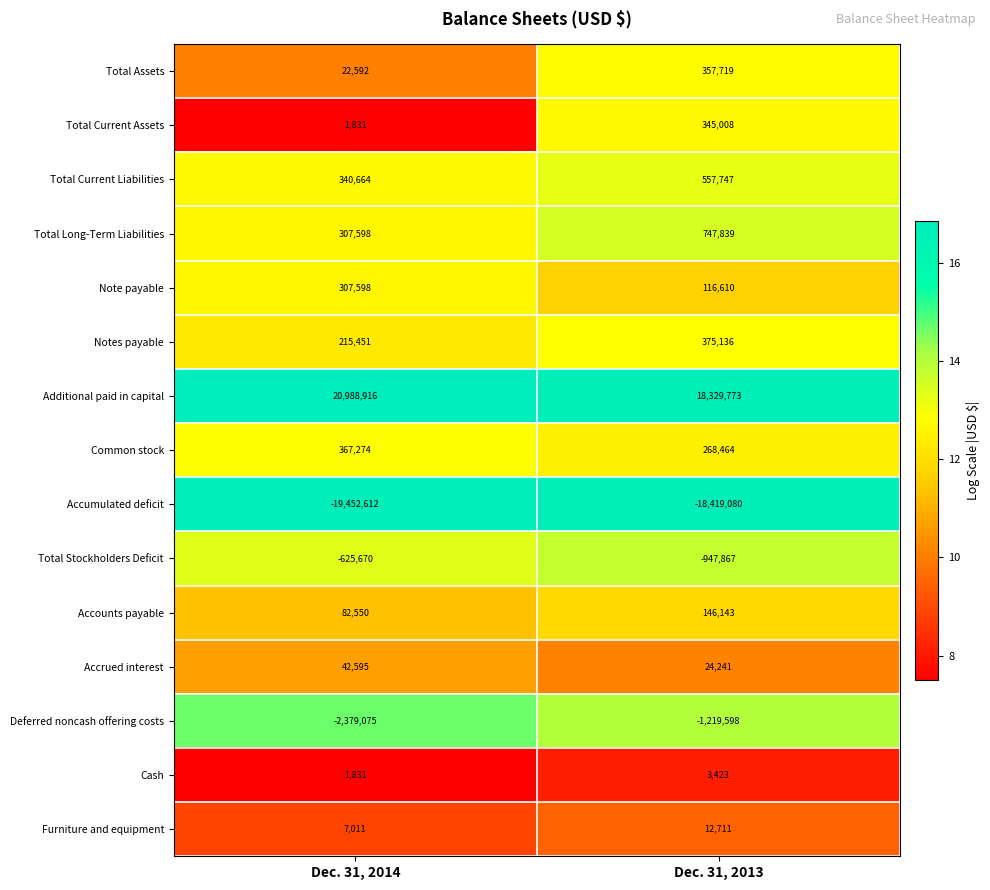

Read the Cash value at Dec. 31, 2014.

1831